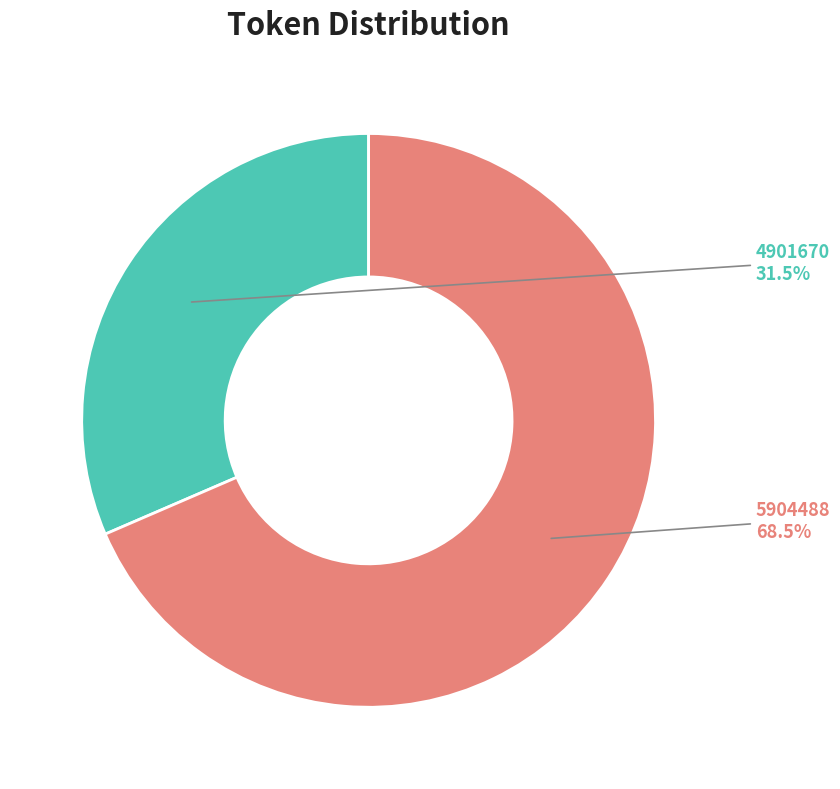

What percentage is NOT represented by 4901670?

68.5%